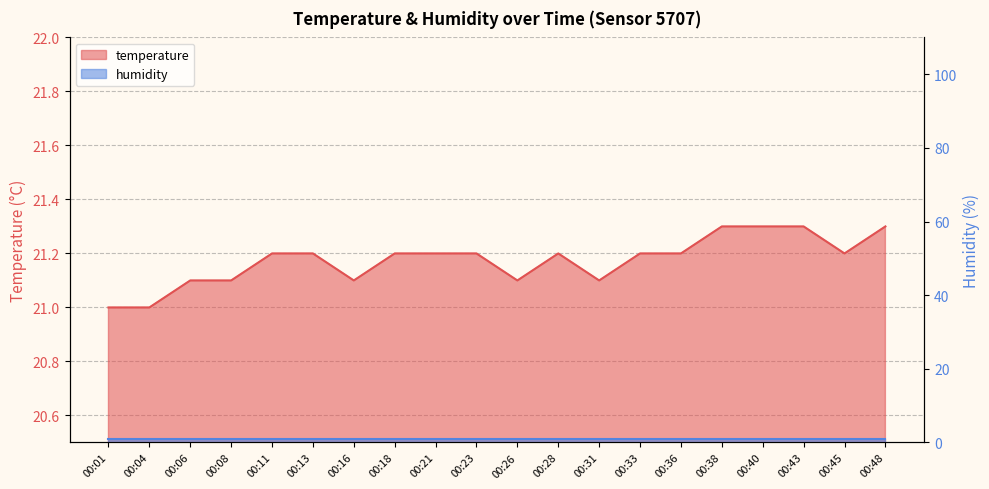

Which has a higher value, 00:28 or 00:21?

00:28